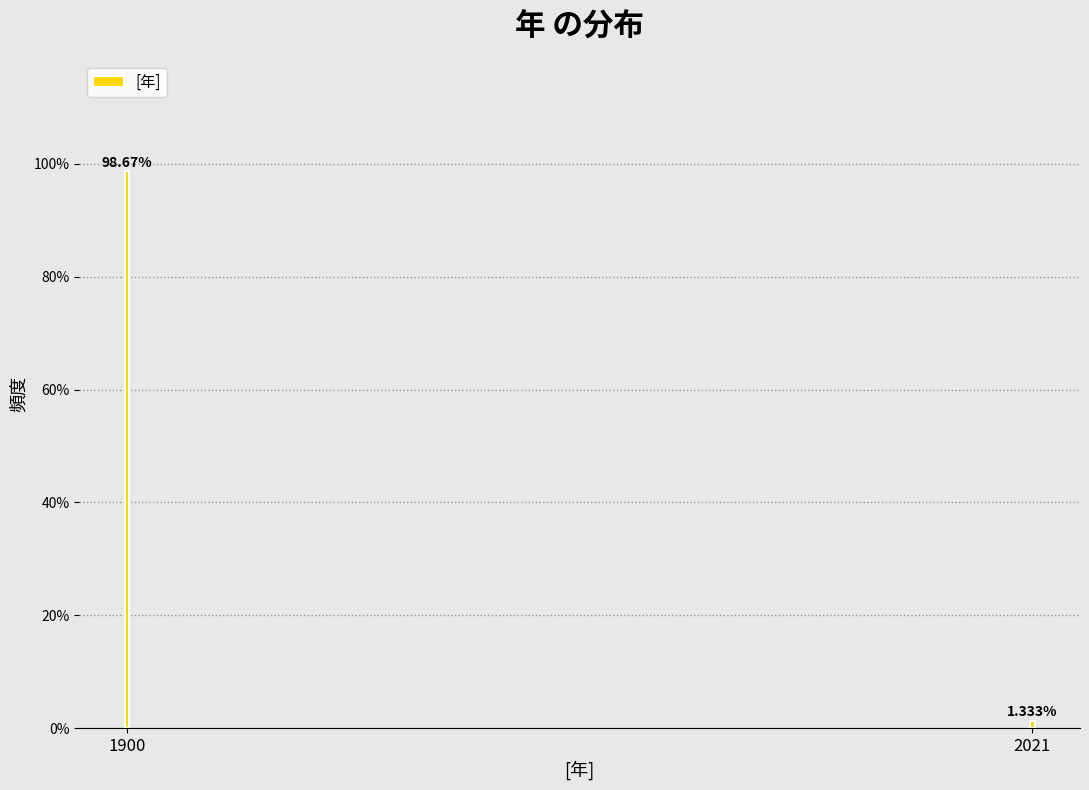

What is the average value?

50.0